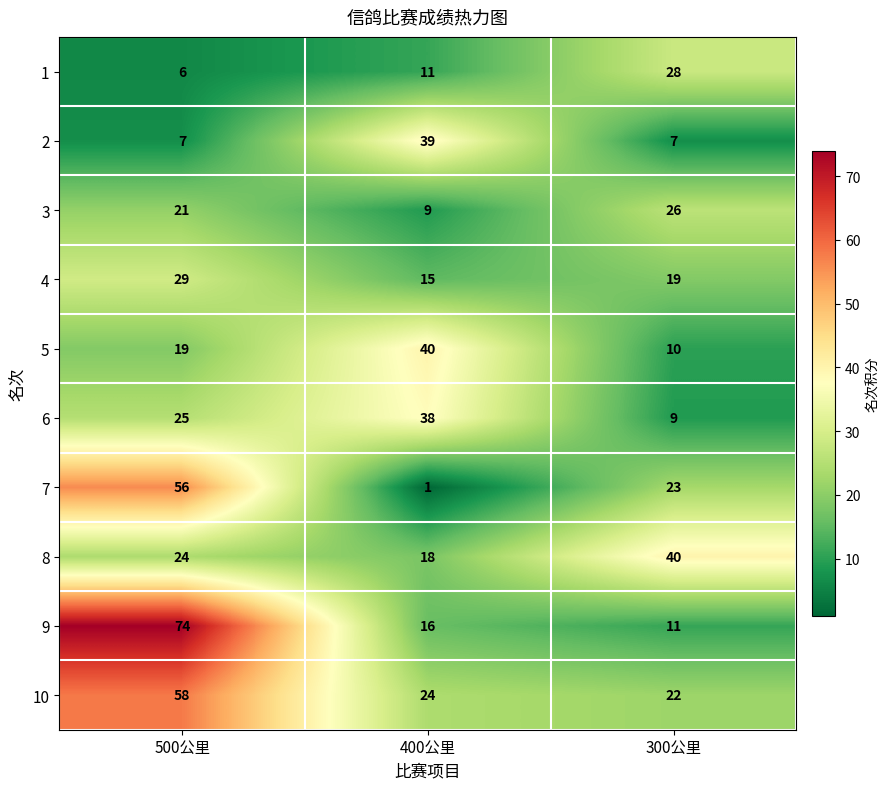

Reading left to right, list all the values displayed in this chart.

1: 500公里=6	400公里=11	300公里=28
2: 500公里=7	400公里=39	300公里=7
3: 500公里=21	400公里=9	300公里=26
4: 500公里=29	400公里=15	300公里=19
5: 500公里=19	400公里=40	300公里=10
6: 500公里=25	400公里=38	300公里=9
7: 500公里=56	400公里=1	300公里=23
8: 500公里=24	400公里=18	300公里=40
9: 500公里=74	400公里=16	300公里=11
10: 500公里=58	400公里=24	300公里=22